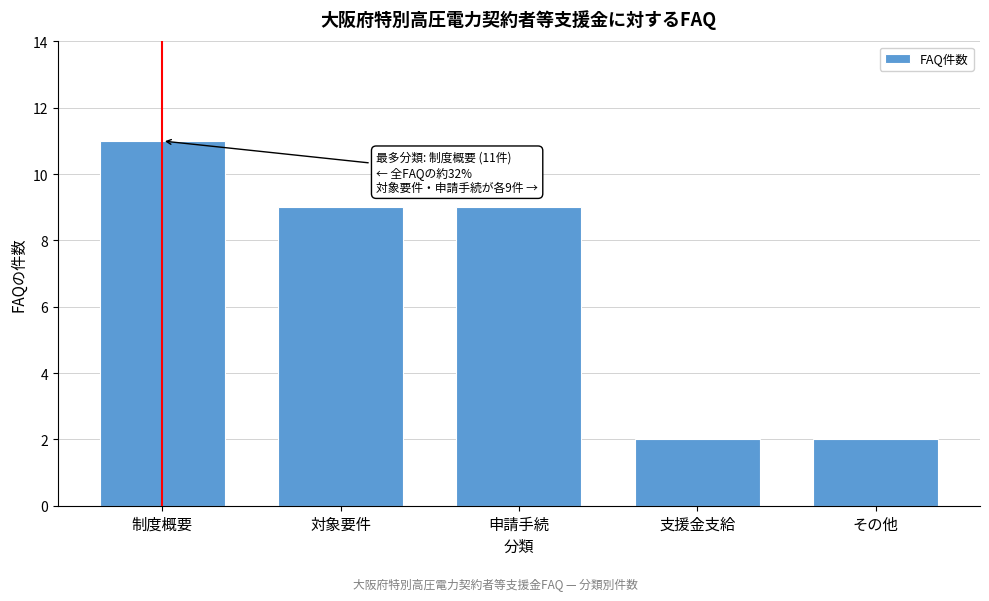

Reading left to right, transcribe all the data shown in this chart.

11	9	9	2	2